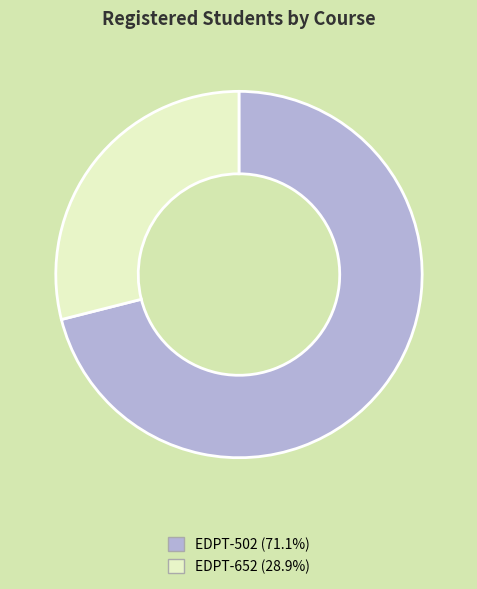

Do EDPT-502 and EDPT-652 together represent more than half of the pie?

Yes